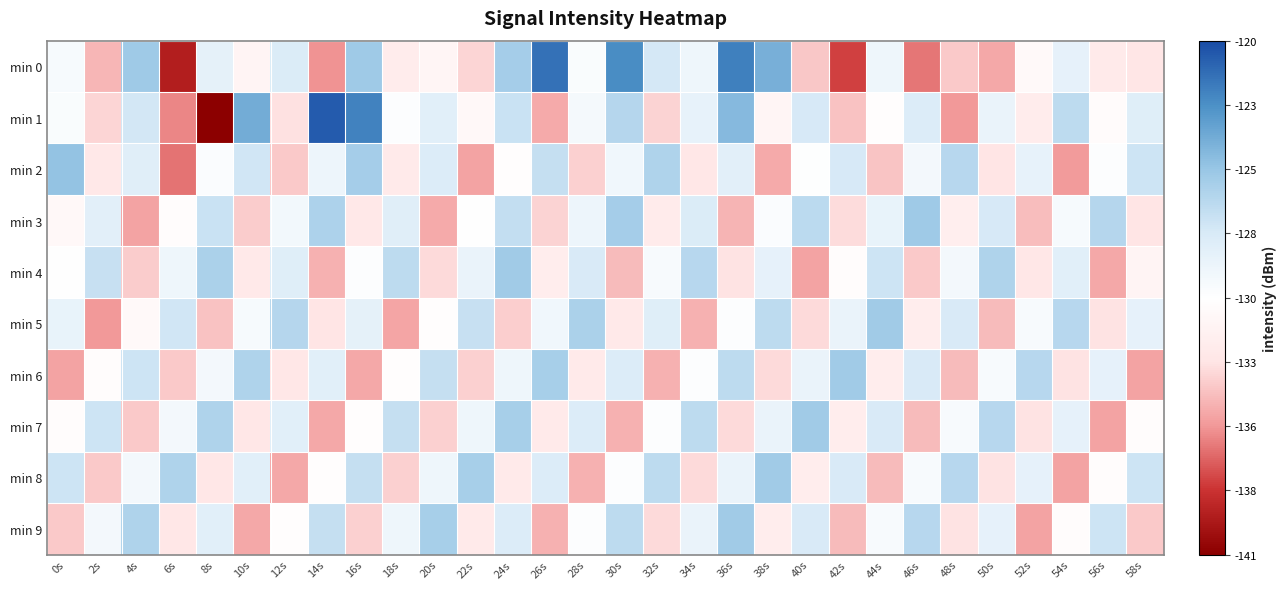

Rank the series by their maximum value, from lowest to highest.

min 4, min 5, min 6, min 7, min 8, min 9, min 3, min 2, min 0, min 1